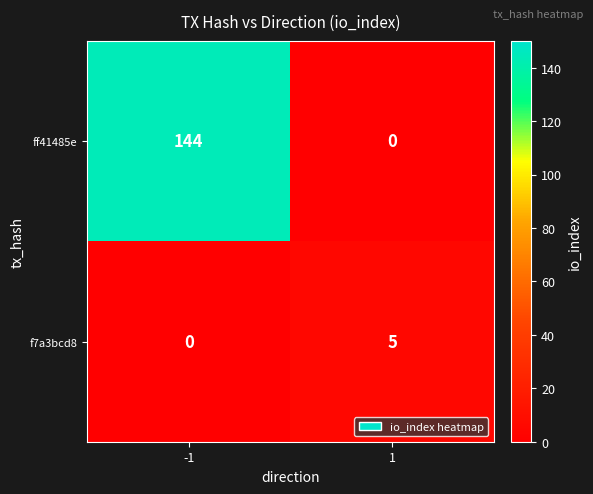

What is the difference between the f7a3bcd8 values at 1 and -1?

5